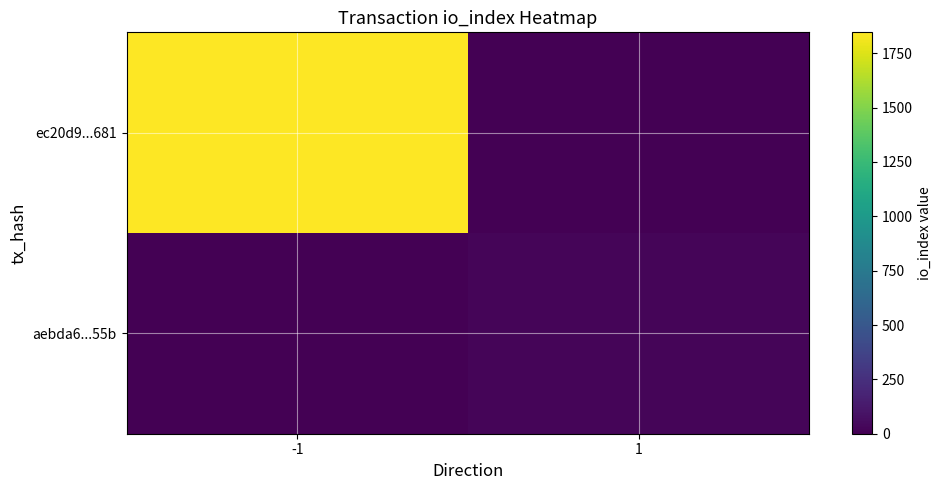

Reading right to left, transcribe all the data shown in this chart.

ec20d9...681: 1=0	-1=1846
aebda6...55b: 1=28	-1=0